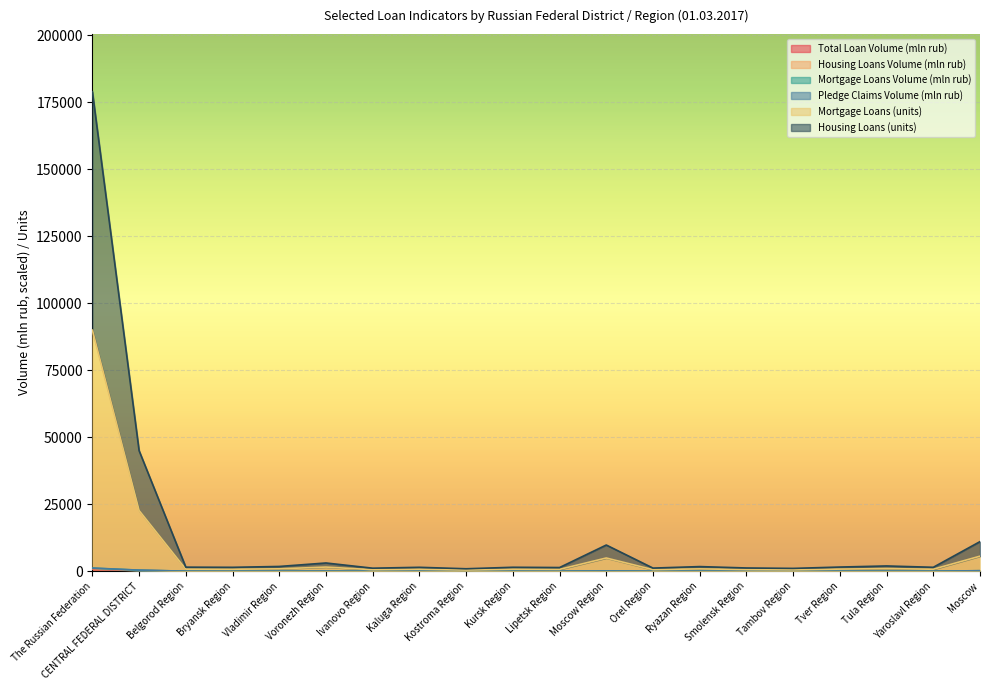

What is the highest value of the Mortgage Loans Volume (mln rub) series?

1179.7